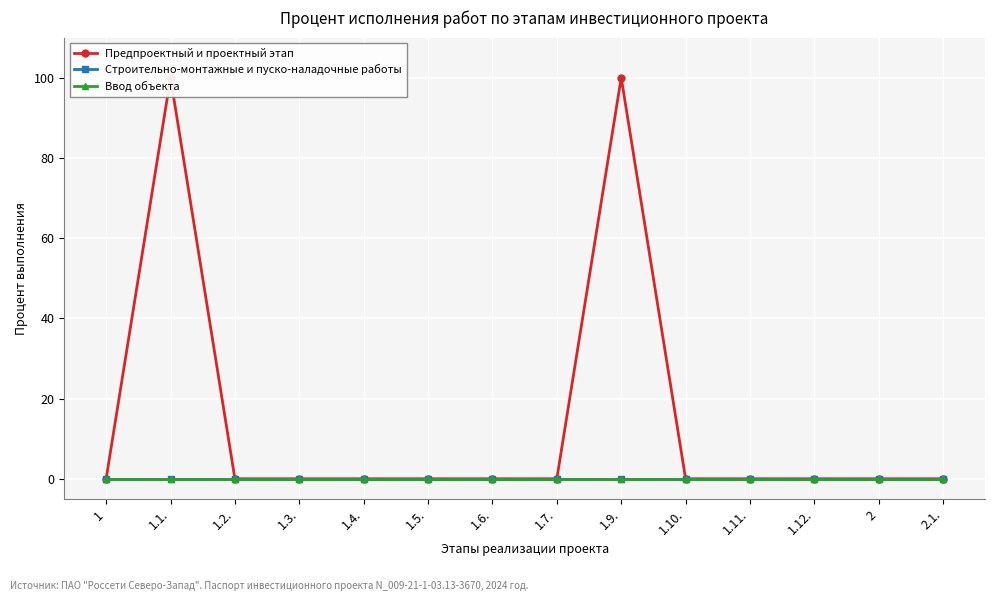

Reading left to right, extract all data points from this chart.

Предпроектный и проектный этап: 0	100	0	0	0	0	0	0	100	0	0	0	0	0
Строительно-монтажные и пуско-наладочные работы: 0	0	0	0	0	0	0	0	0	0	0	0	0	0
Ввод объекта: 0	0	0	0	0	0	0	0	0	0	0	0	0	0